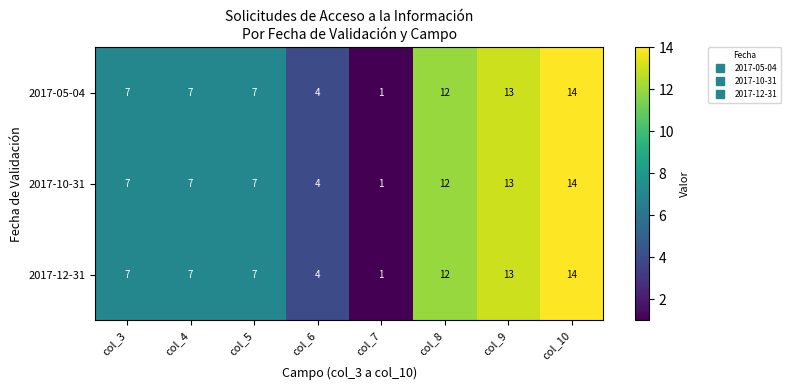

Reading left to right, what are all the values shown in this chart?

2017-05-04: col_3=7	col_4=7	col_5=7	col_6=4	col_7=1	col_8=12	col_9=13	col_10=14
2017-10-31: col_3=7	col_4=7	col_5=7	col_6=4	col_7=1	col_8=12	col_9=13	col_10=14
2017-12-31: col_3=7	col_4=7	col_5=7	col_6=4	col_7=1	col_8=12	col_9=13	col_10=14